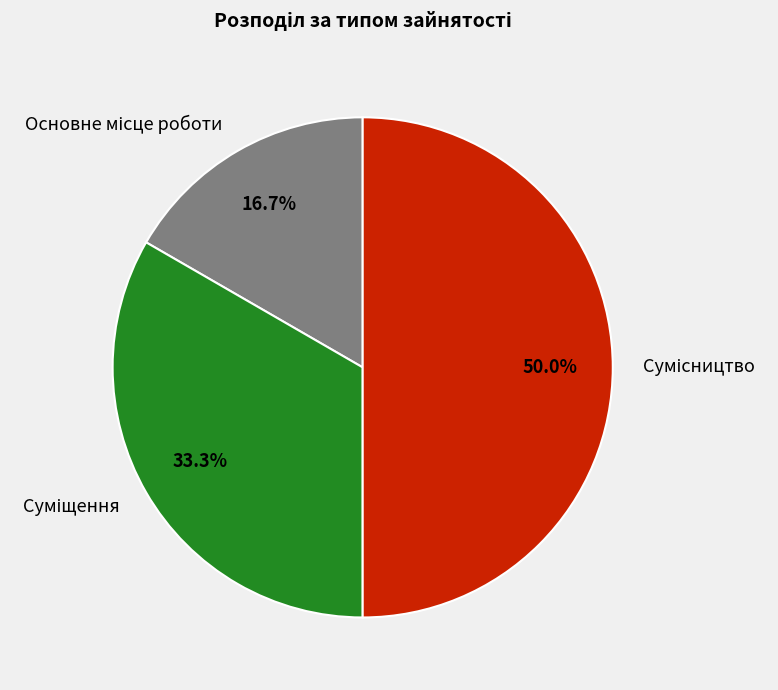

What portion of the pie excludes Основне місце роботи?

83.3%